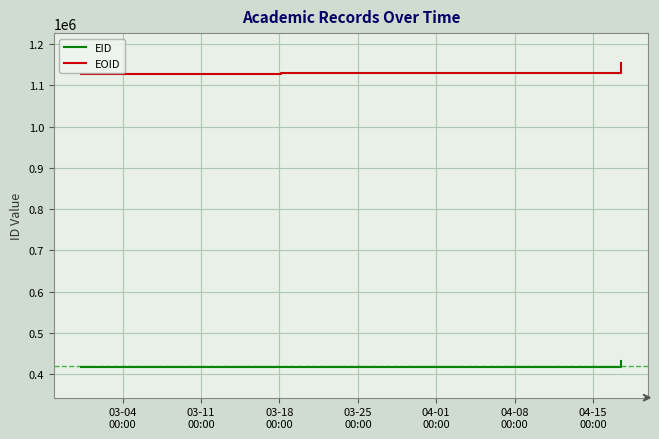

Which series has the largest total across all categories?

EOID